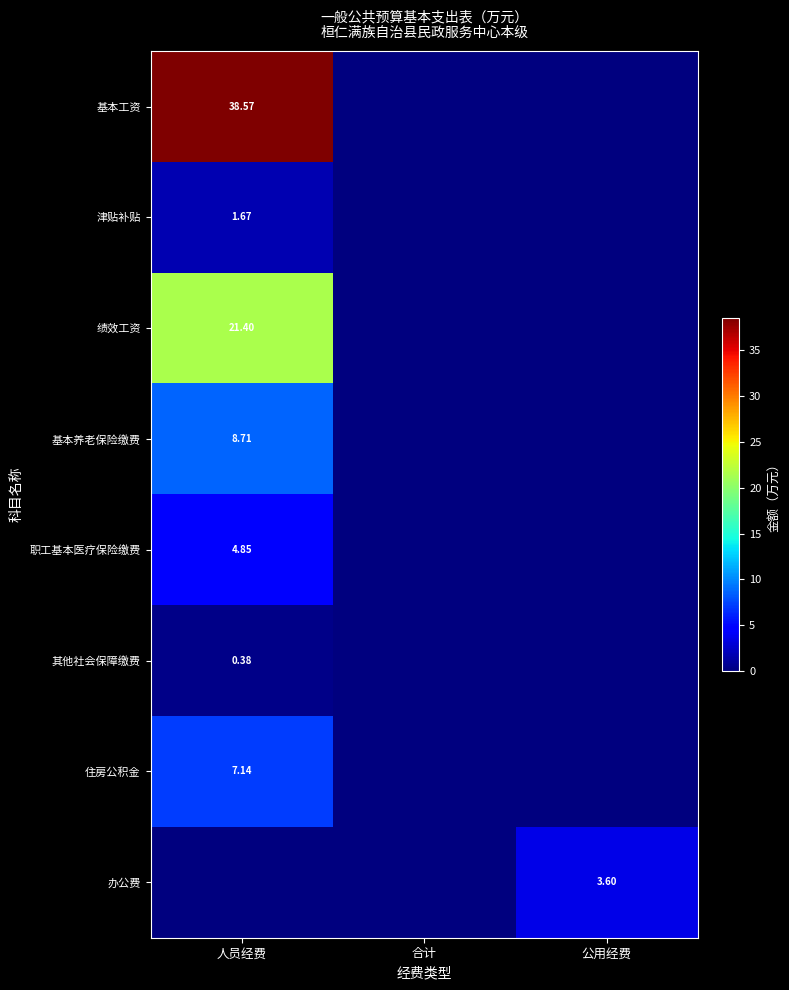

What is the sum of the 津贴补贴 values at 公用经费 and 人员经费?

1.7